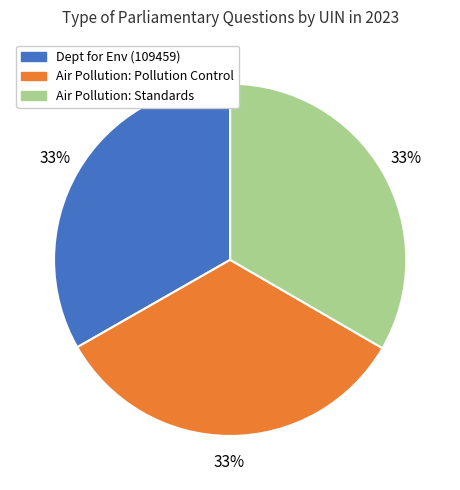

Is there a majority slice in this chart?

No